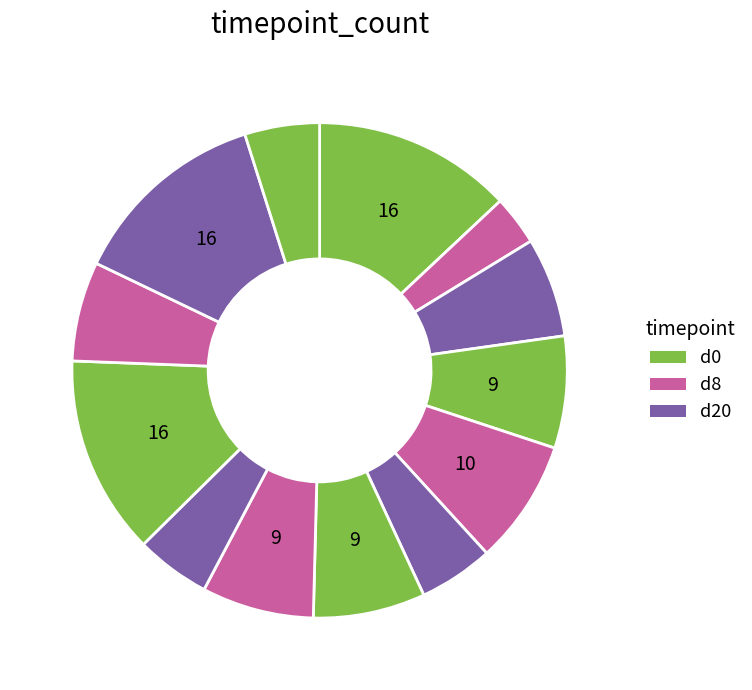

To the nearest percent, what is the difference between the largest and smallest slice percentages?

10%